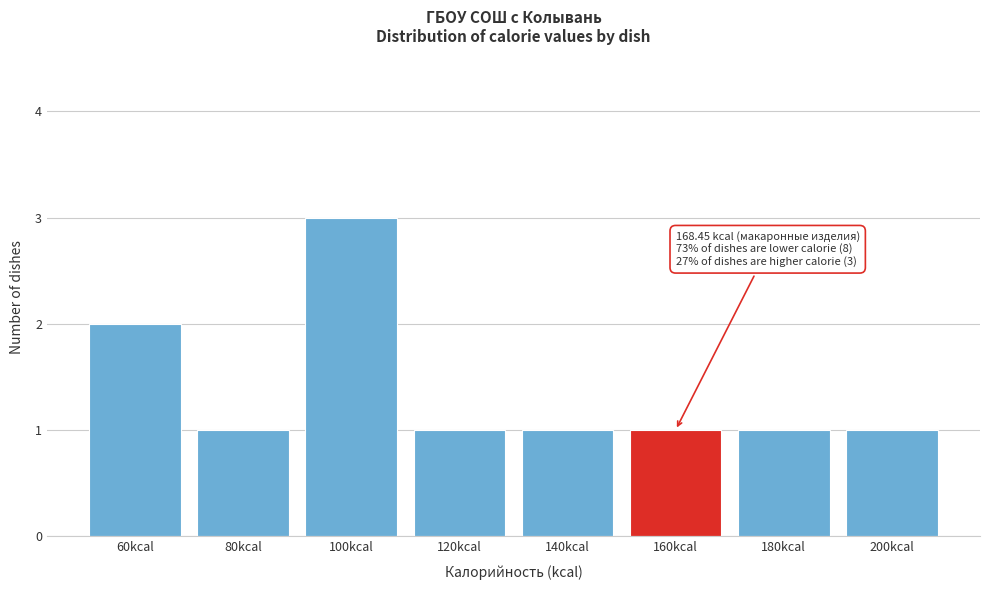

Reading right to left, list all the values displayed in this chart.

1	1	1	1	1	3	1	2